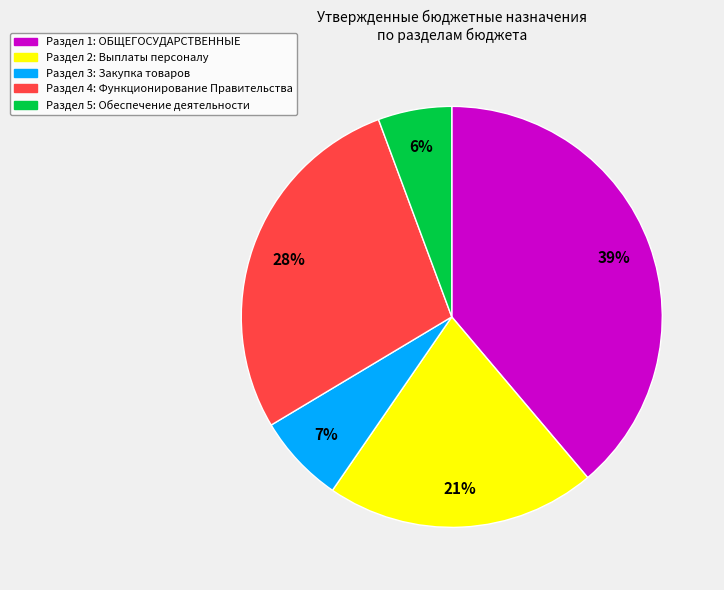

To the nearest percent, what is the difference between the largest and smallest slice percentages?

33%